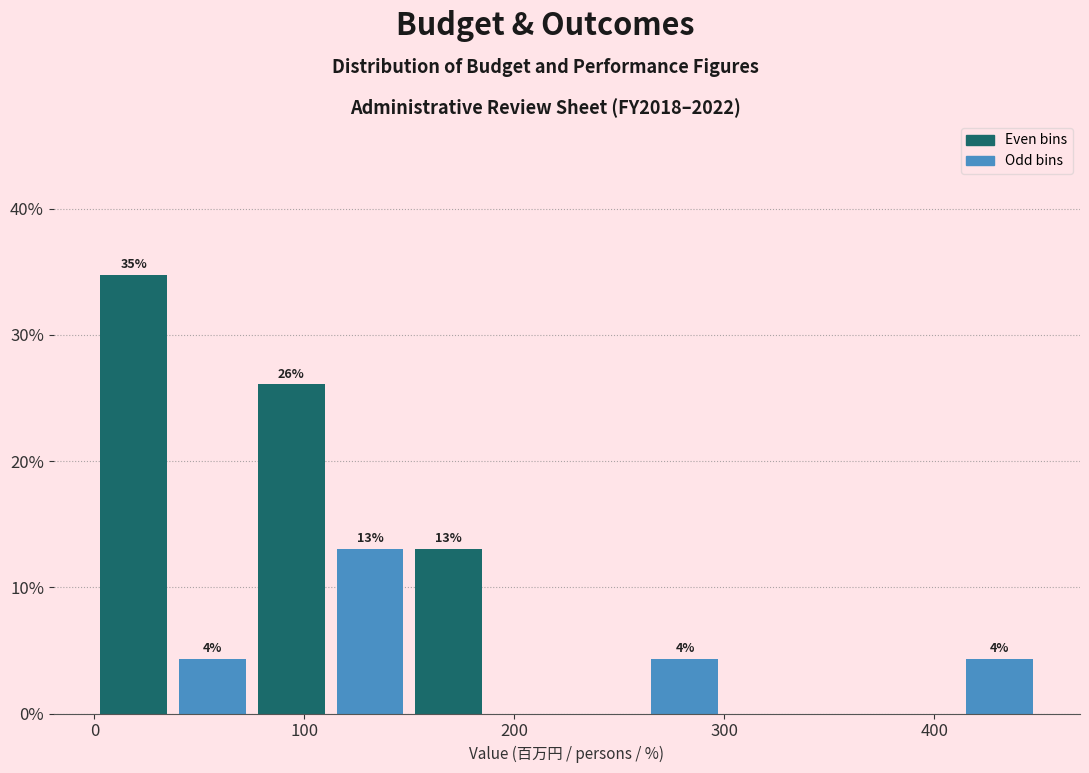

Around what value on the x-axis is the tallest bar? Give the approximate position of its centre, as read against the axis.

20